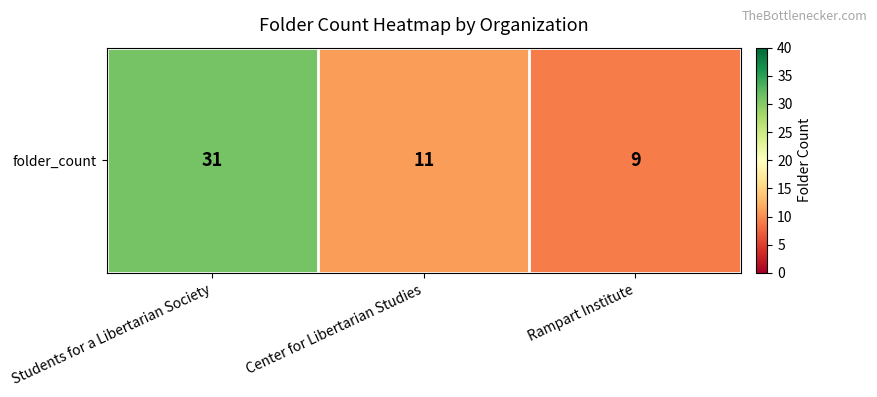

At which label does the data first exceed 11?

Students for a Libertarian Society